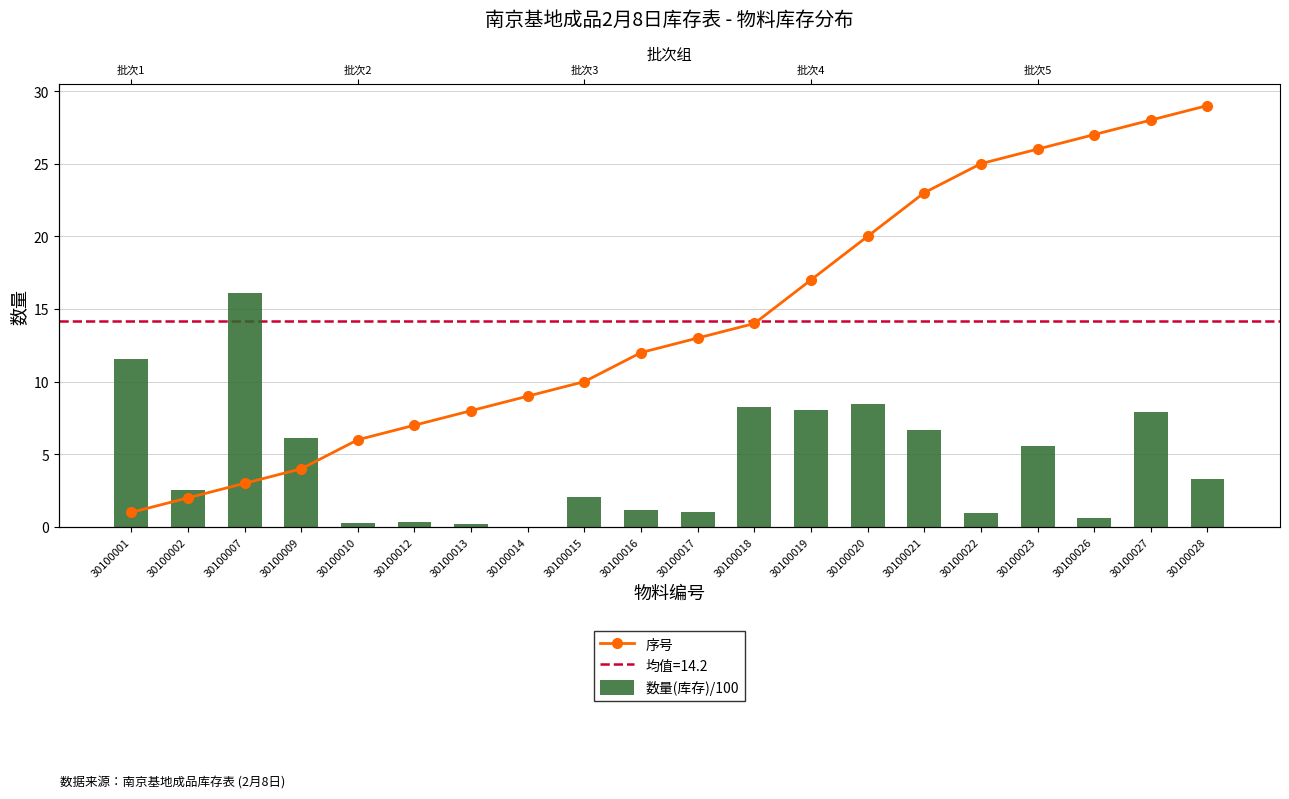

What is the average value of the 数量(库存)/100 series?

4.6